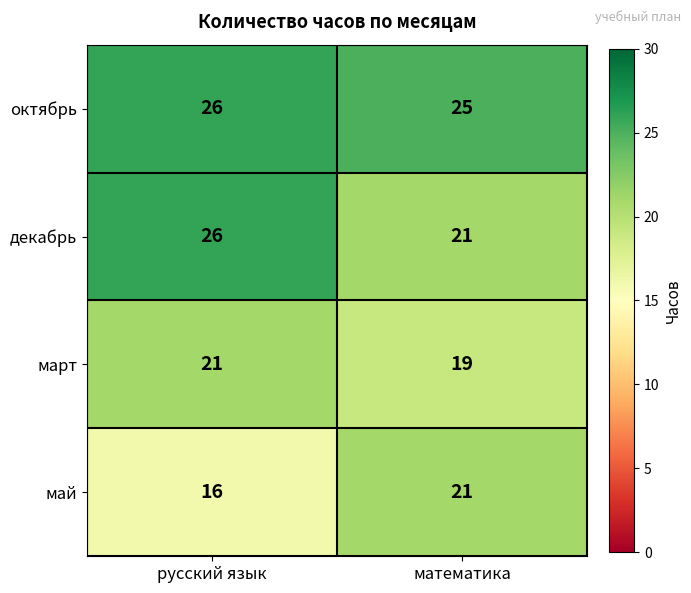

List the series in order of their overall mean, highest first.

октябрь, декабрь, март, май